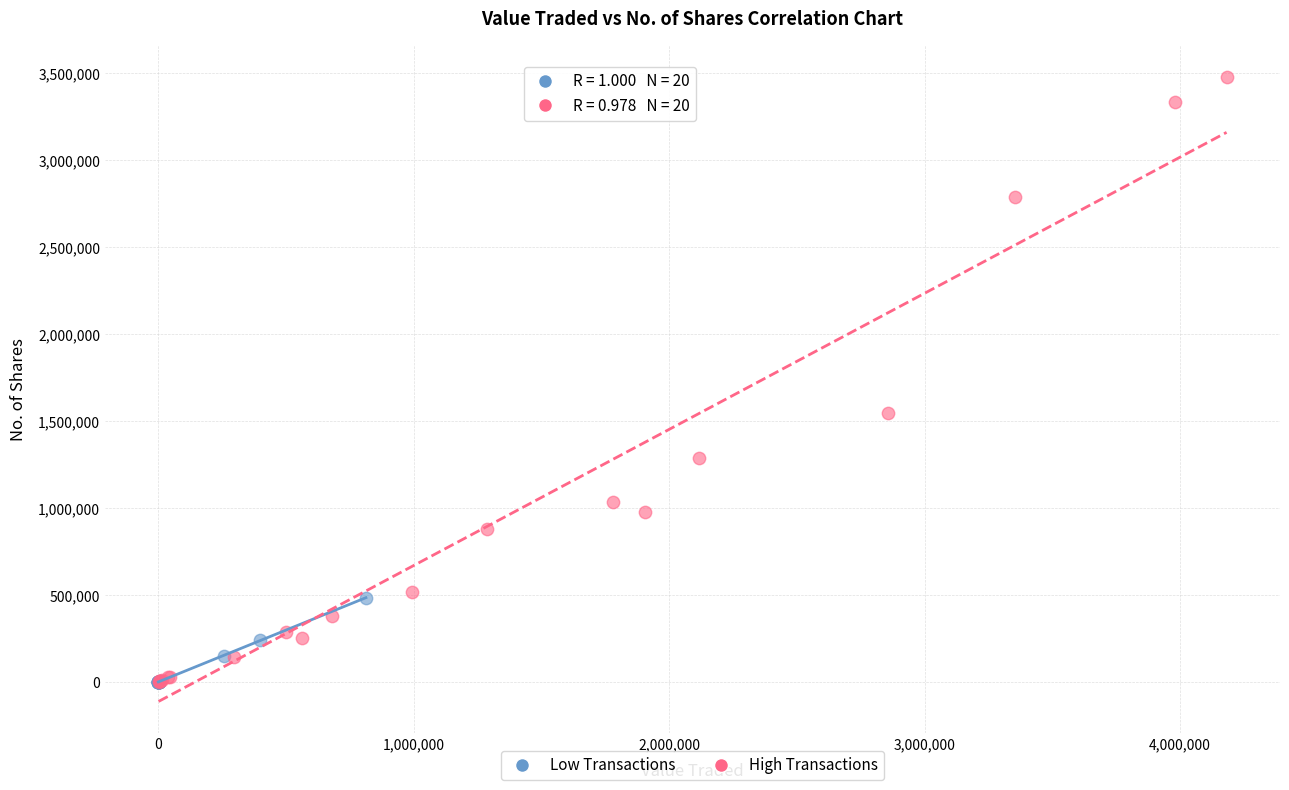

Which series reaches the maximum Y coordinate?

High Transactions